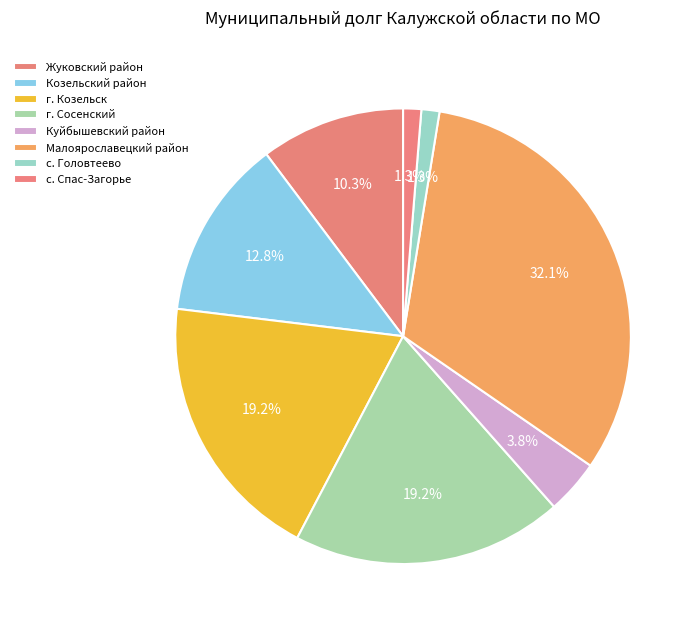

What percentage is the г. Сосенский slice, to the nearest percent?

19%